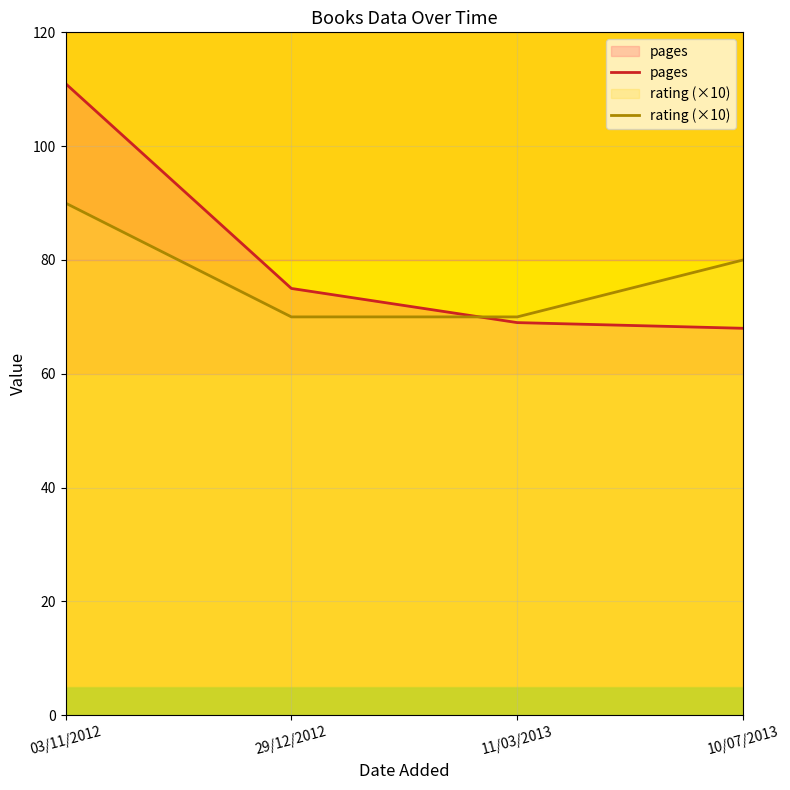

What is the difference between the second highest and second lowest values in the pages series?

6